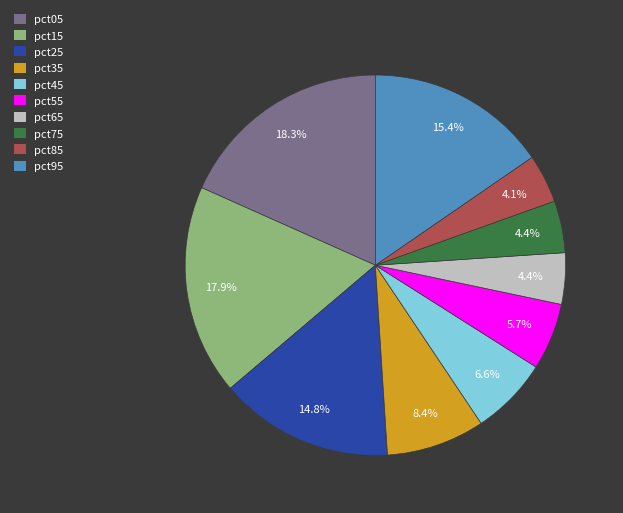

What is the total percentage of pct35 and pct85?

12.5%